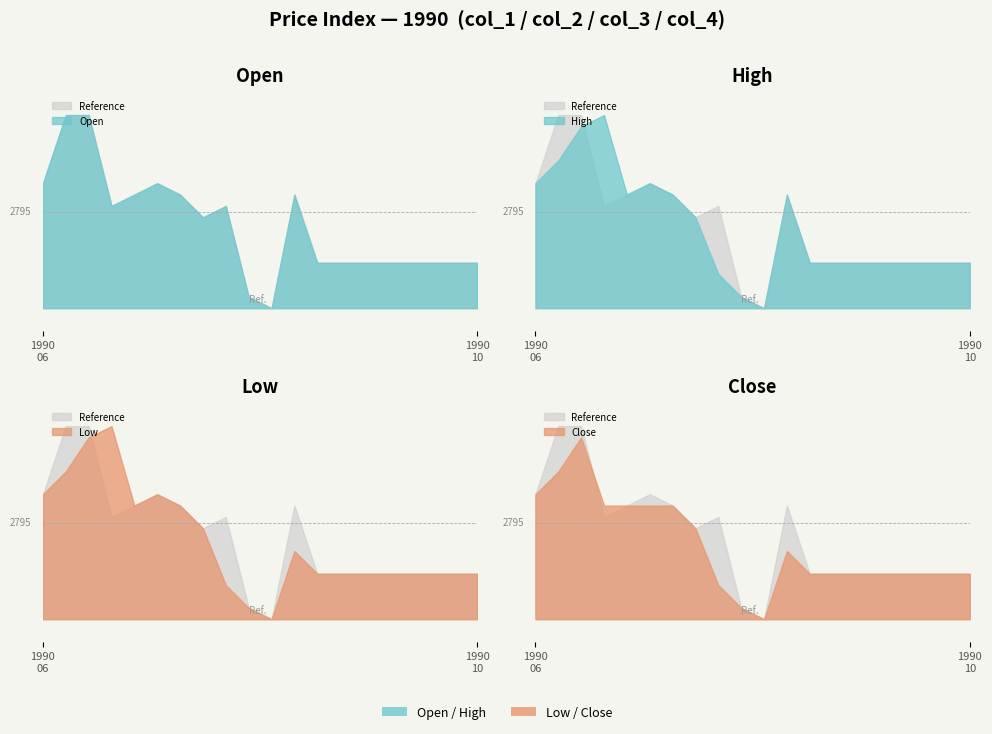

What is the label of the 17th point from the left?

1990/09/10